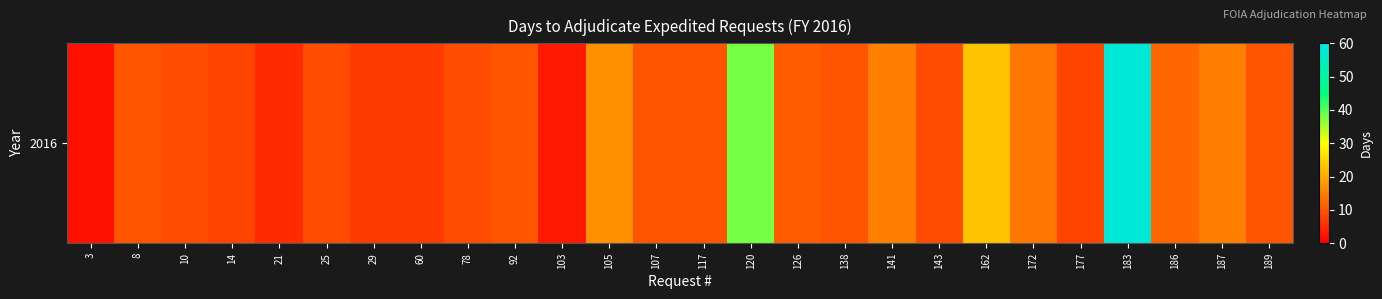

True or false: the data shows 38 at 120.

True